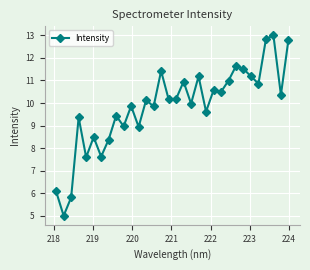

What is the greatest value displayed?

13.0